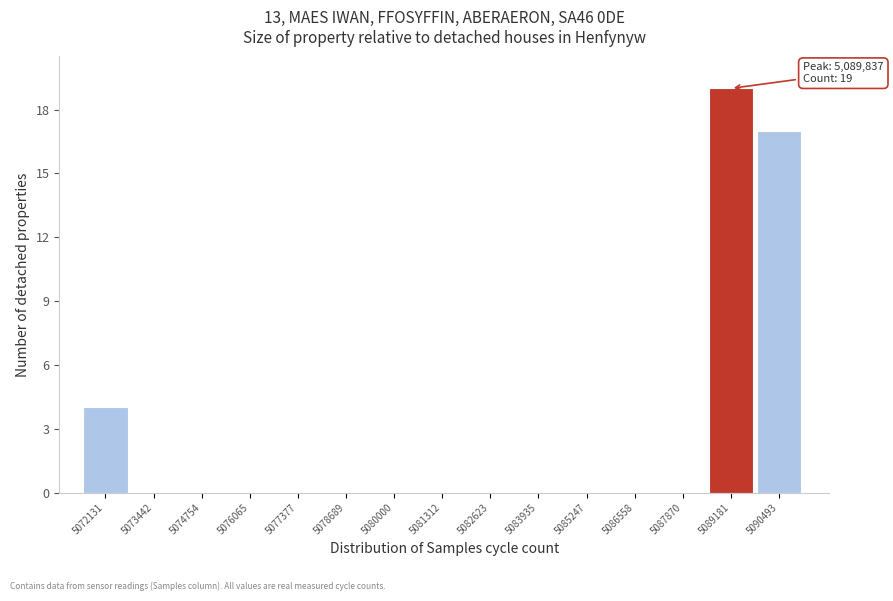

Reading left to right, what are all the values shown in this chart?

5072131=4	5073442=0	5074754=0	5076065=0	5077377=0	5078689=0	5080000=0	5081312=0	5082623=0	5083935=0	5085247=0	5086558=0	5087870=0	5089181=19	5090493=17